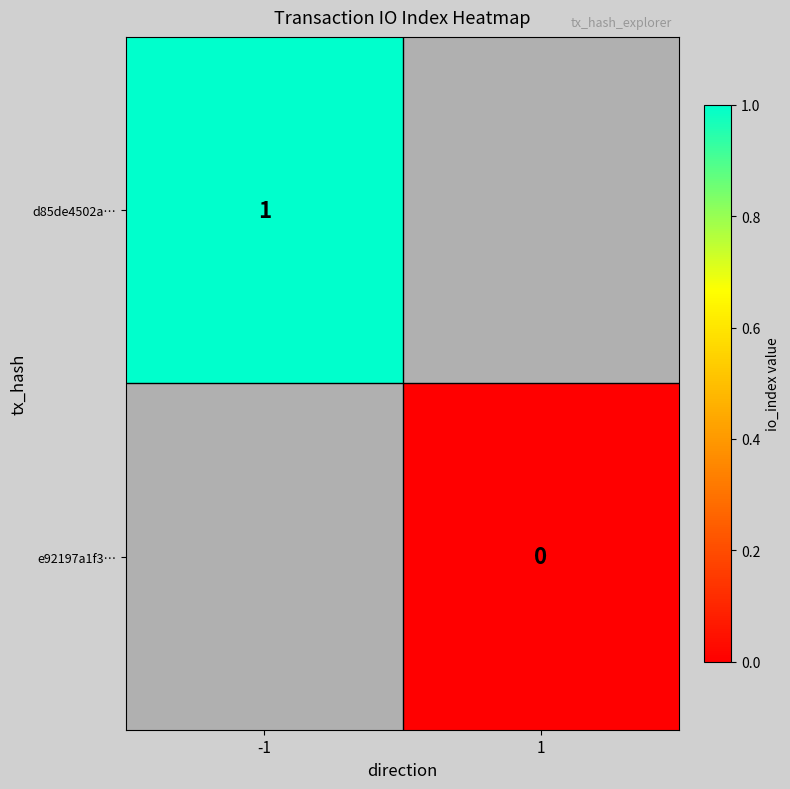

True or false: d85de4502a… has a value of 1.6 at -1.

False